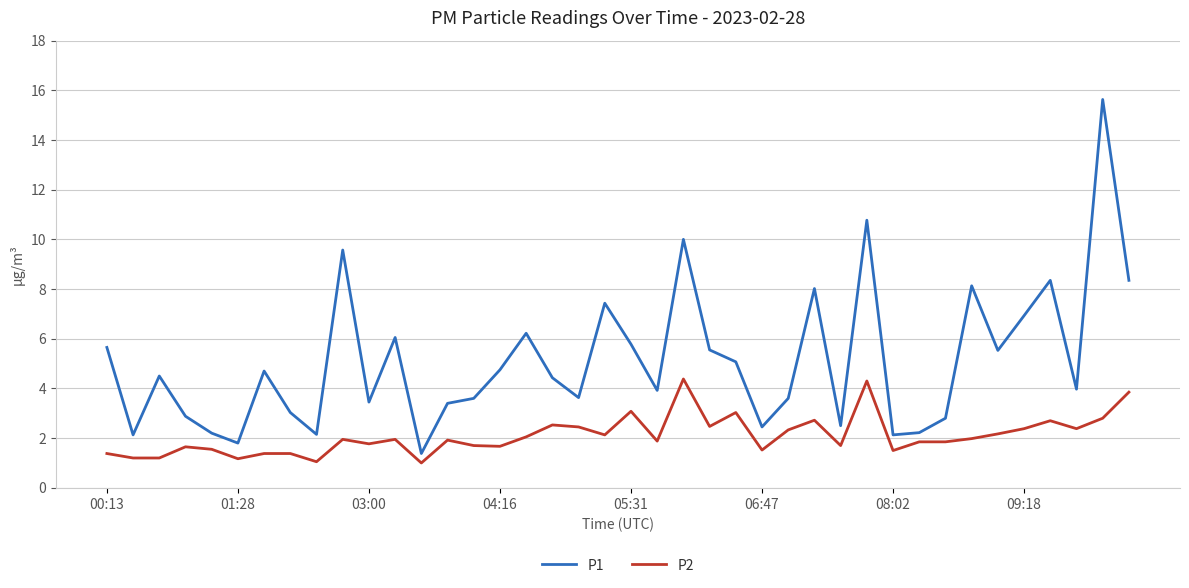

What are all the series names shown in the legend?

P1, P2